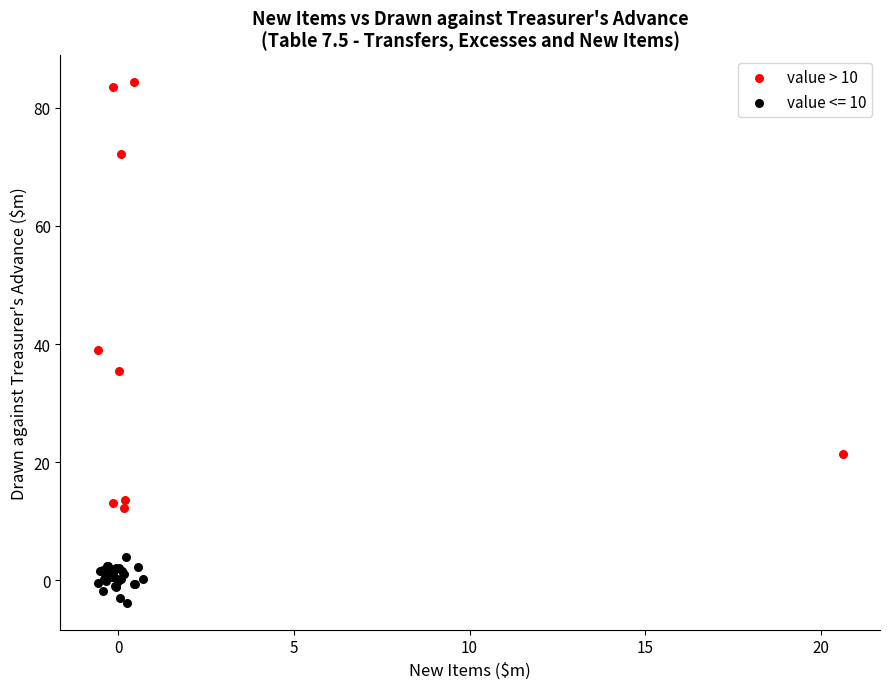

Which series has the widest spread of Y values?

value > 10